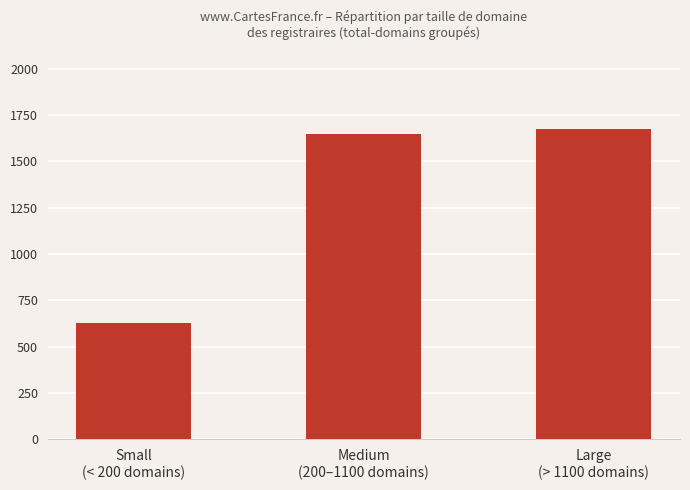

What is the sum of the values at Large
(> 1100 domains) and Medium
(200–1100 domains)?

3326